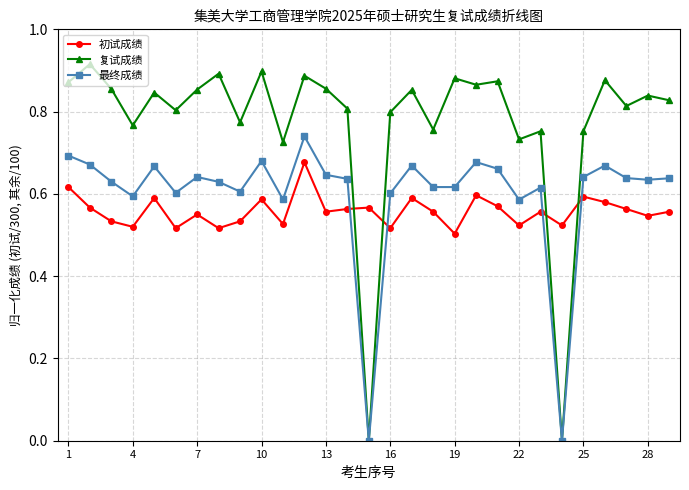

How many times do 初试成绩 and 最终成绩 cross each other?

4